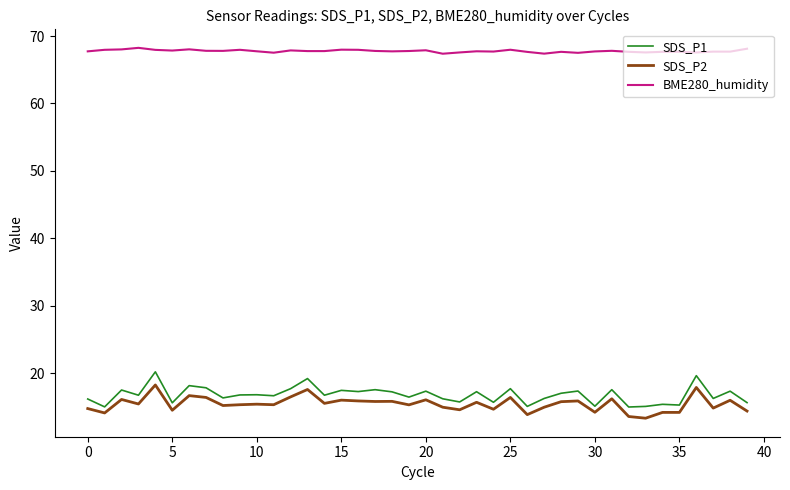

True or false: BME280_humidity and SDS_P2 cross at least once.

False